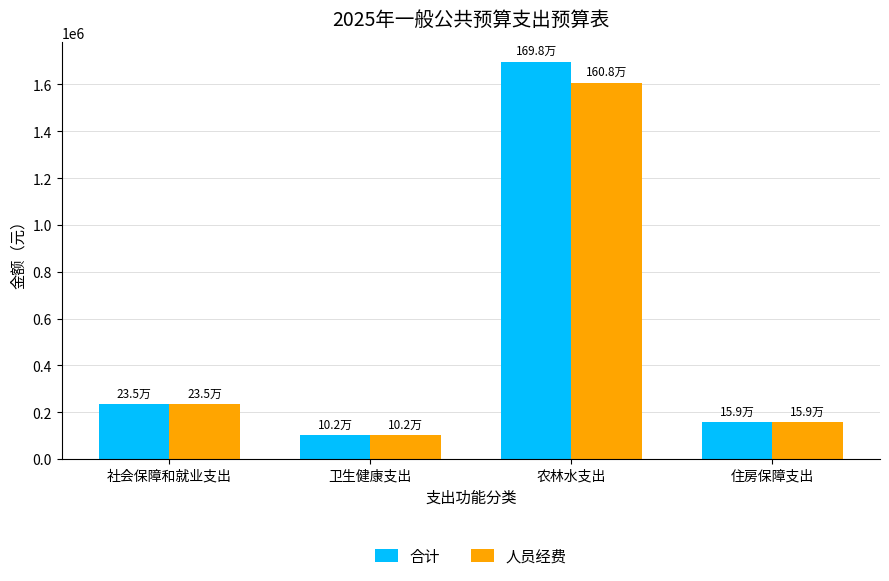

What is the label of the 4th bar from the right?

社会保障和就业支出